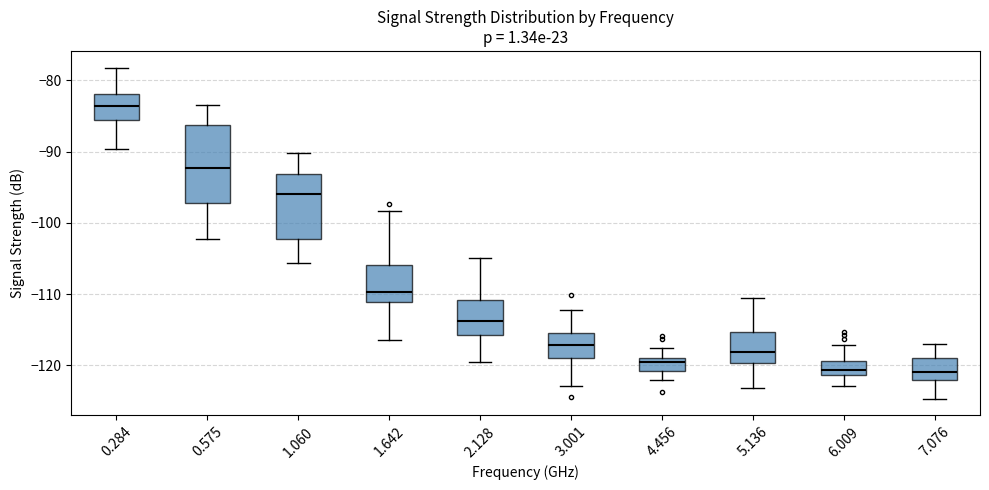

Reading left to right, read every box against the y-axis: the position of its median line, the range the box covers, and the ends of its whiskers. The values are not printed on the chart, so give them approximately, as read against the axis.

0.284: median -84, box -85 to -82, whiskers -90 to -78
0.575: median -92, box -97 to -86, whiskers -102 to -83
1.060: median -96, box -102 to -93, whiskers -106 to -90
1.642: median -110, box -111 to -106, whiskers -116 to -98
2.128: median -114, box -116 to -111, whiskers -119 to -105
3.001: median -117, box -119 to -115, whiskers -123 to -112
4.456: median -120, box -121 to -119, whiskers -122 to -117
5.136: median -118, box -120 to -115, whiskers -123 to -110
6.009: median -121 (inside the box), box -121 to -119, whiskers -123 to -117
7.076: median -121, box -122 to -119, whiskers -125 to -117